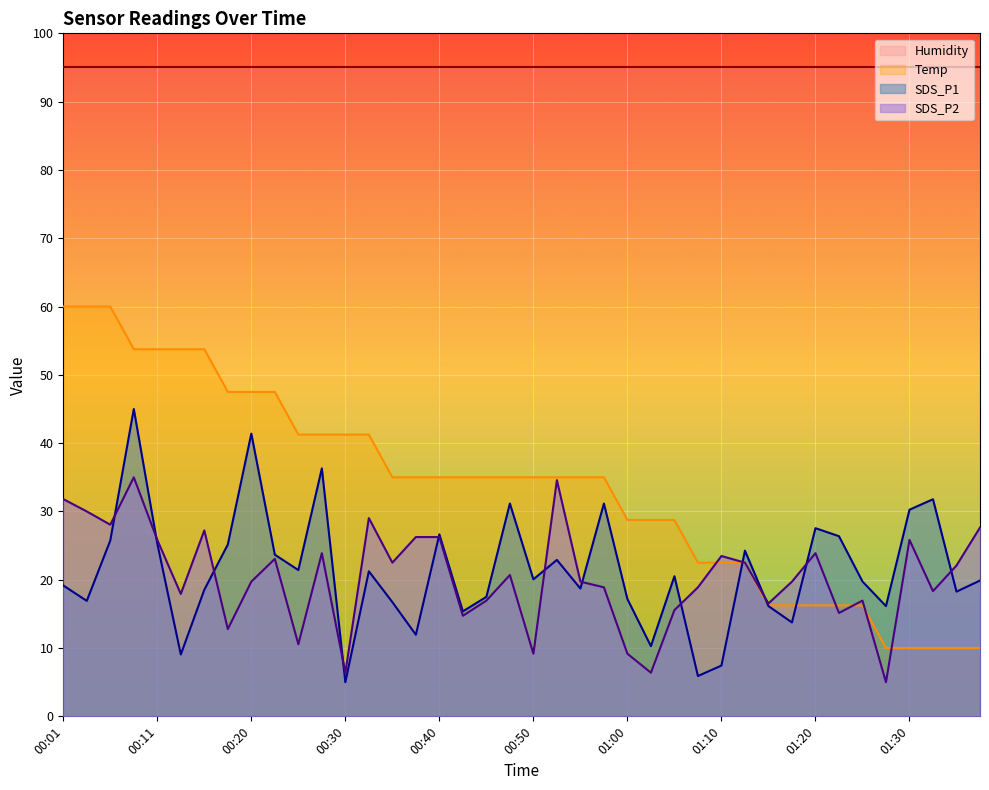

Reading left to right, transcribe all the data shown in this chart.

SDS_P1: 19.2	16.9	25.7	45.0	25.3	9.1	18.5	25.2	41.4	23.7	21.4	36.3	5.0	21.2	16.7	11.9	26.6	15.4	17.5	31.2	20.1	22.9	18.7	31.2	17.2	10.3	20.5	5.9	7.4	24.3	16.1	13.7	27.5	26.4	19.7	16.1	30.3	31.8	18.3	19.9
SDS_P2: 31.8	30.0	28.1	35.0	25.8	17.9	27.2	12.8	19.7	23.1	10.6	23.9	6.4	29.0	22.5	26.2	26.2	14.7	16.9	20.7	9.2	34.6	19.7	18.9	9.2	6.4	15.6	18.9	23.5	22.5	16.5	19.7	23.9	15.1	16.9	5.0	25.8	18.3	22.1	27.6
Temp: 60.0	60.0	60.0	53.8	53.8	53.8	53.8	47.5	47.5	47.5	41.3	41.3	41.3	41.3	35.0	35.0	35.0	35.0	35.0	35.0	35.0	35.0	35.0	35.0	28.7	28.7	28.7	22.5	22.5	22.5	16.2	16.2	16.2	16.2	16.2	10.0	10.0	10.0	10.0	10.0